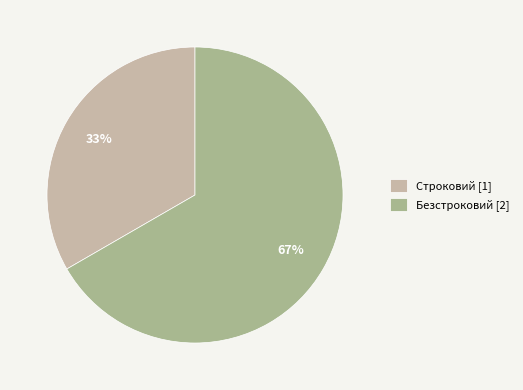

Count the number of slices in the pie.

2